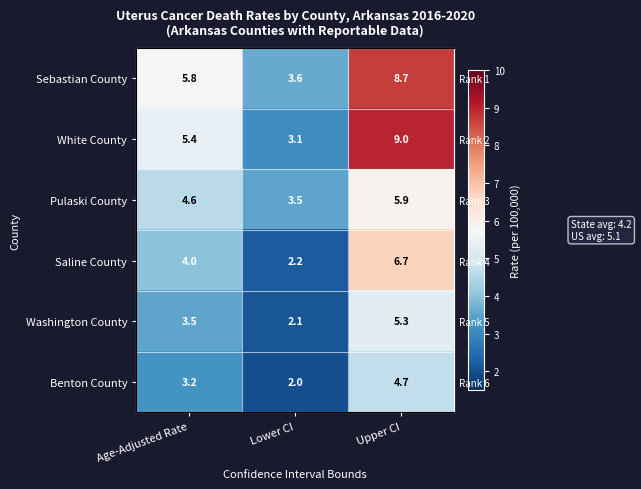

How many data points does each series have?

3